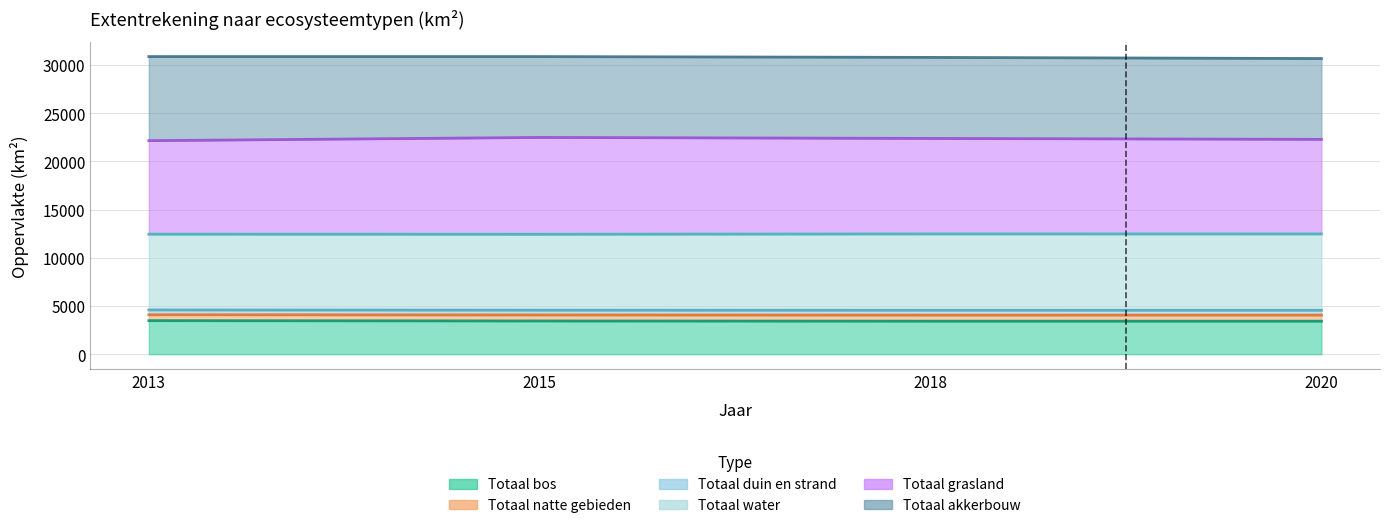

Where does the Totaal grasland series first go above 22372?

2015